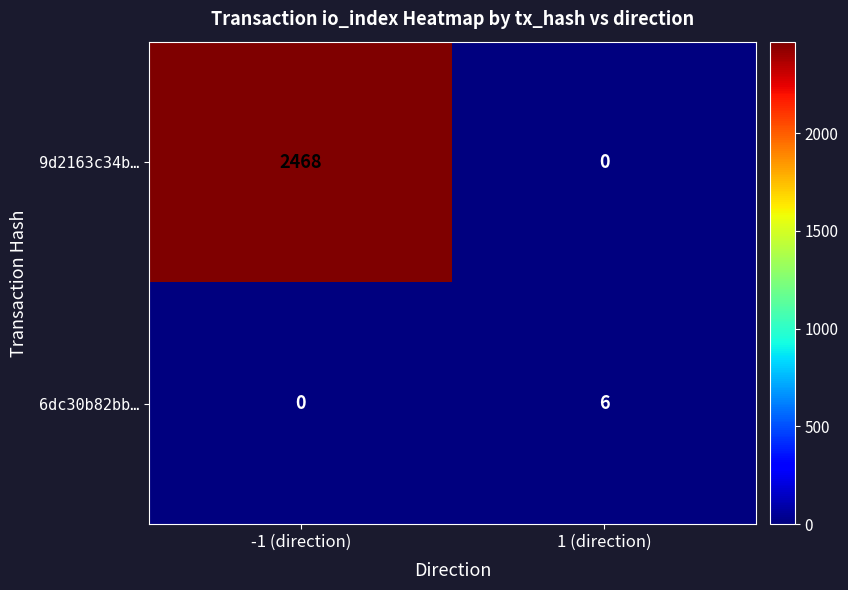

Which series has the largest total across all categories?

9d2163c34b…